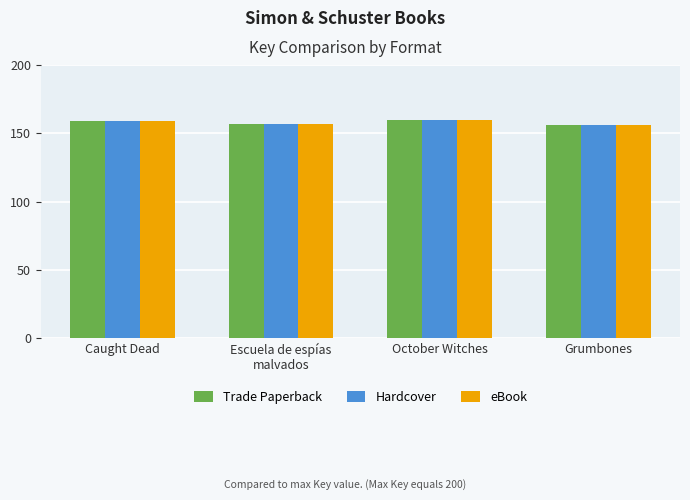

Is it true that Trade Paperback equals 159.2 at Caught Dead?

True